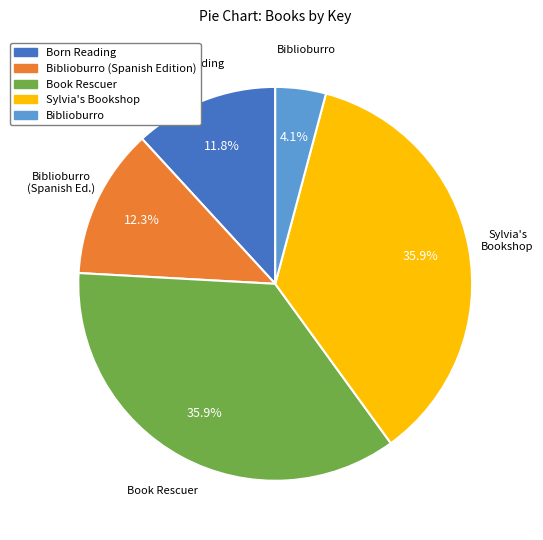

What is the smallest slice in the pie chart?

Biblioburro